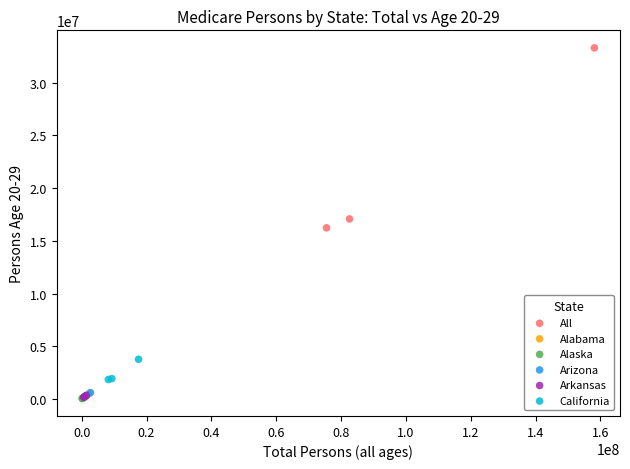

Which series contains the highest Y value?

All